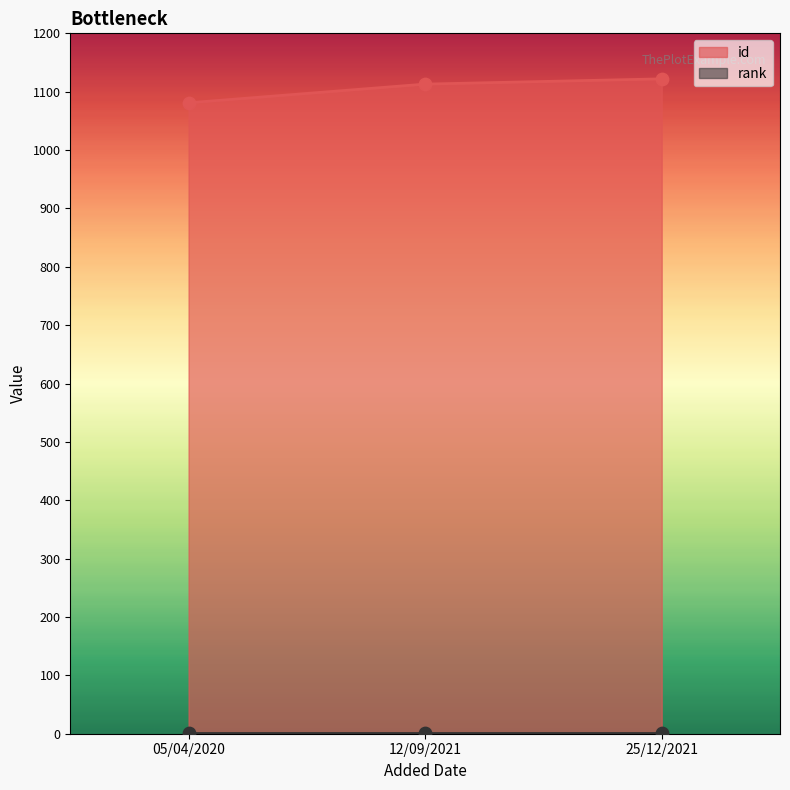

What is the change in value from 05/04/2020 to 25/12/2021?

+41